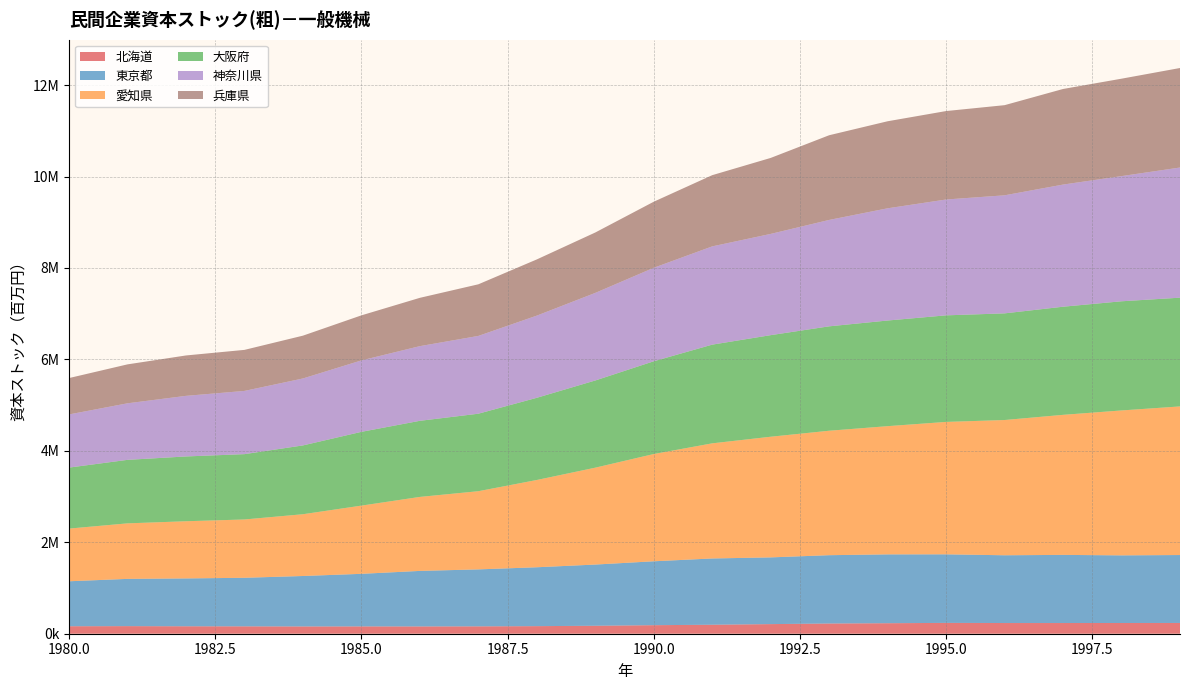

Reading left to right, transcribe all the data shown in this chart.

北海道: 1980=163605	1981=166049	1982=162873	1983=161396	1984=159031	1985=160059	1986=159316	1987=161206	1988=165750	1989=174104	1990=186778	1991=196395	1992=210209	1993=223340	1994=229800	1995=236909	1996=233894	1997=233969	1998=234591	1999=235264
東京都: 1980=983732	1981=1033712	1982=1046712	1983=1062165	1984=1103646	1985=1150027	1986=1214685	1987=1246021	1988=1288044	1989=1338728	1990=1397769	1991=1449592	1992=1459592	1993=1494414	1994=1505691	1995=1499745	1996=1482122	1997=1490377	1998=1479290	1999=1485981
愛知県: 1980=1152003	1981=1214221	1982=1250603	1983=1275527	1984=1350941	1985=1491952	1986=1618424	1987=1709895	1988=1908801	1989=2119146	1990=2346194	1991=2518262	1992=2639010	1993=2722240	1994=2804457	1995=2896204	1996=2958158	1997=3063247	1998=3169845	1999=3250609
大阪府: 1980=1334286	1981=1389051	1982=1417079	1983=1428859	1984=1505089	1985=1613505	1986=1664537	1987=1695163	1988=1797795	1989=1907063	1990=2028496	1991=2158758	1992=2221764	1993=2283508	1994=2310744	1995=2330883	1996=2332936	1997=2364882	1998=2387609	1999=2378562
神奈川県: 1980=1162847	1981=1237035	1982=1325722	1983=1383076	1984=1464618	1985=1562819	1986=1633467	1987=1701514	1988=1797560	1989=1915938	1990=2045284	1991=2149376	1992=2214781	1993=2327532	1994=2454873	1995=2534124	1996=2582423	1997=2671731	1998=2738328	1999=2847005
兵庫県: 1980=795554	1981=851429	1982=883357	1983=897369	1984=936078	1985=984959	1986=1056411	1987=1128857	1988=1229011	1989=1320777	1990=1444417	1991=1557529	1992=1661632	1993=1852206	1994=1903481	1995=1934356	1996=1971430	1997=2090850	1998=2130419	1999=2176481